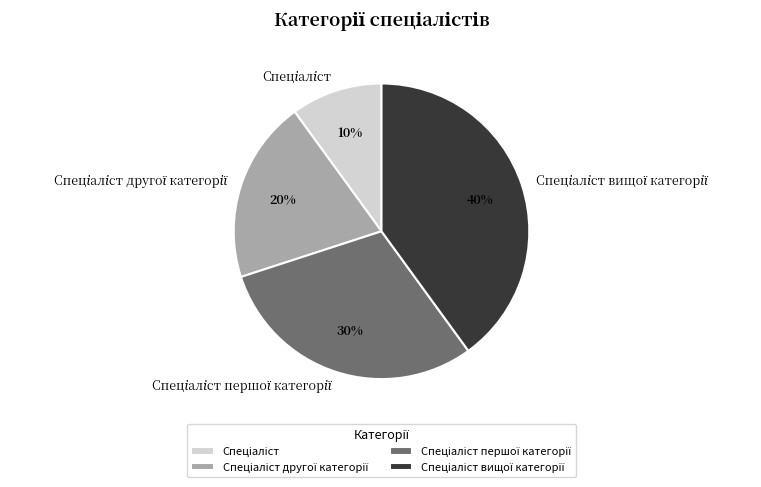

To the nearest percent, what is the average slice percentage?

25%